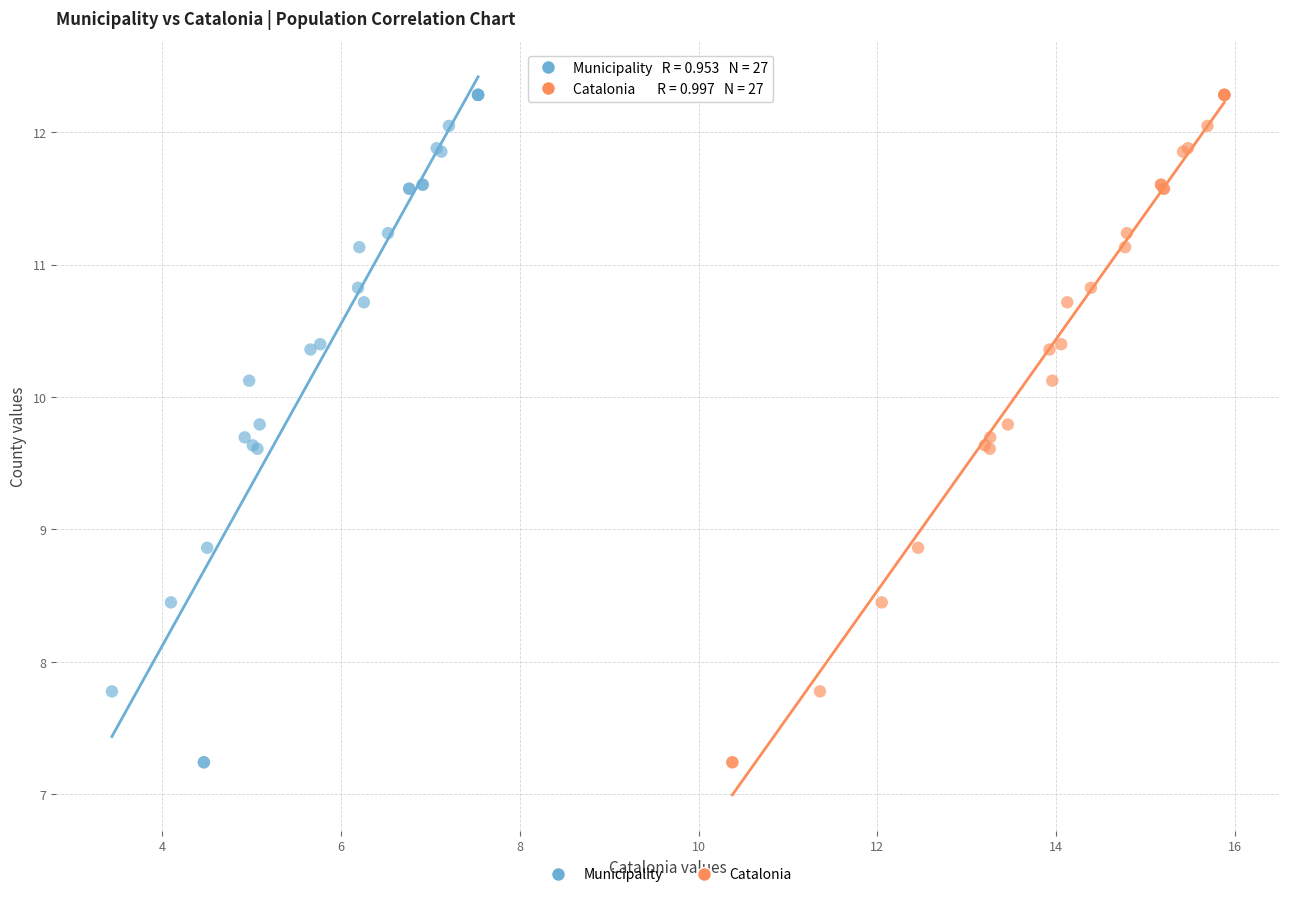

What are all the series names shown in the legend?

Municipality, Catalonia